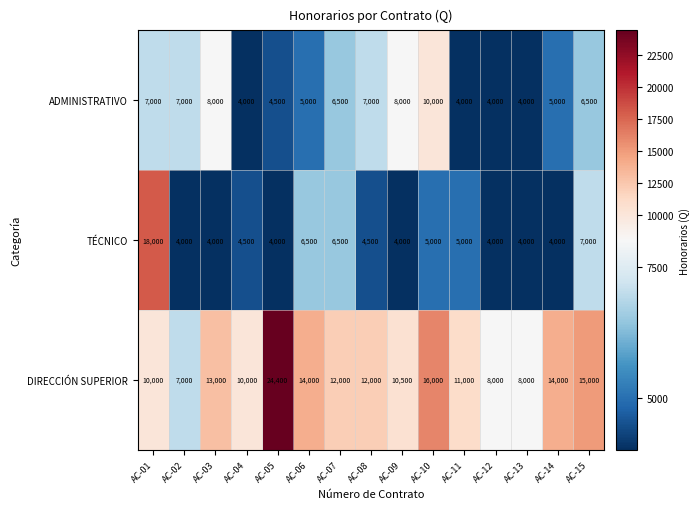

Which category has the highest value in the DIRECCIÓN SUPERIOR series?

AC-05